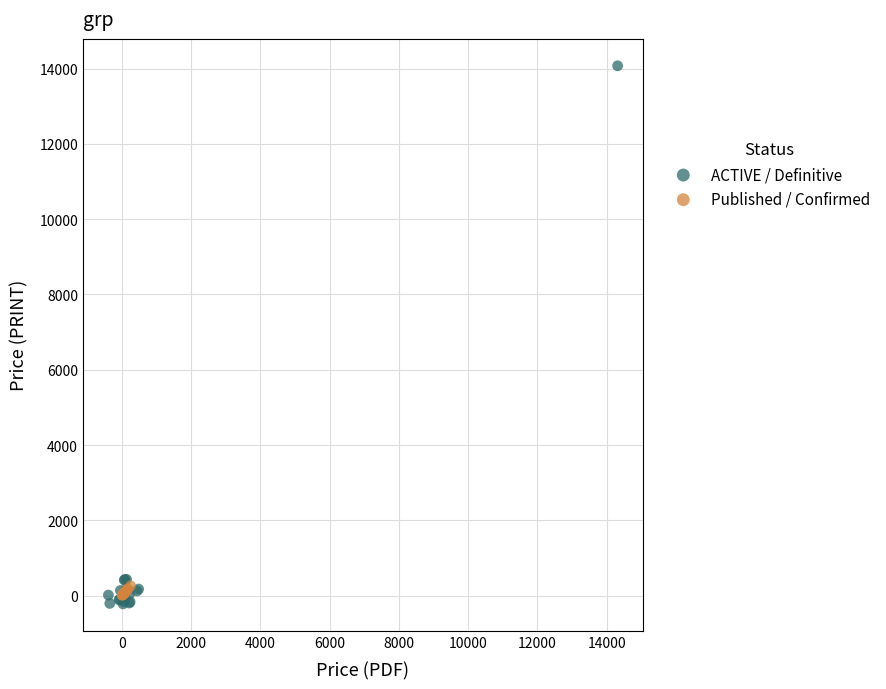

What are all the series names shown in the legend?

ACTIVE / Definitive, Published / Confirmed